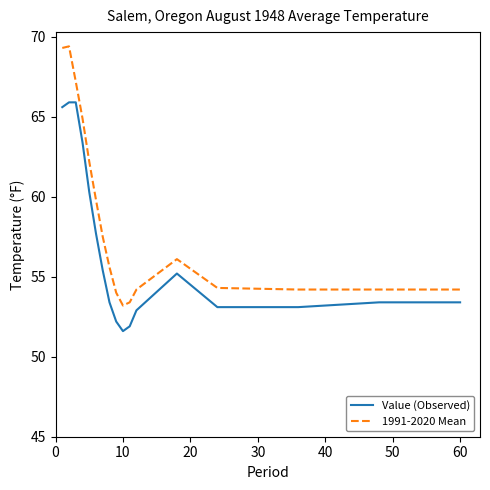

Rank the series by their average value, from lowest to highest.

Value (Observed), 1991-2020 Mean